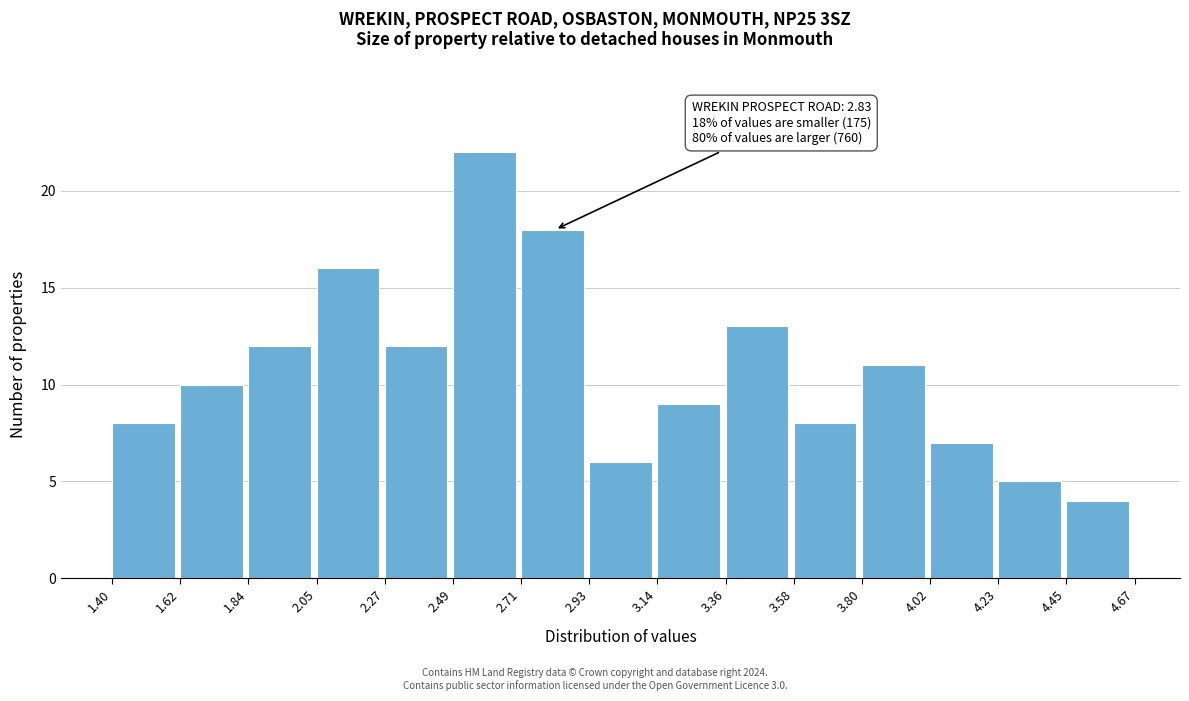

Which range on the x-axis has the tallest bar?

2.49 to 2.71